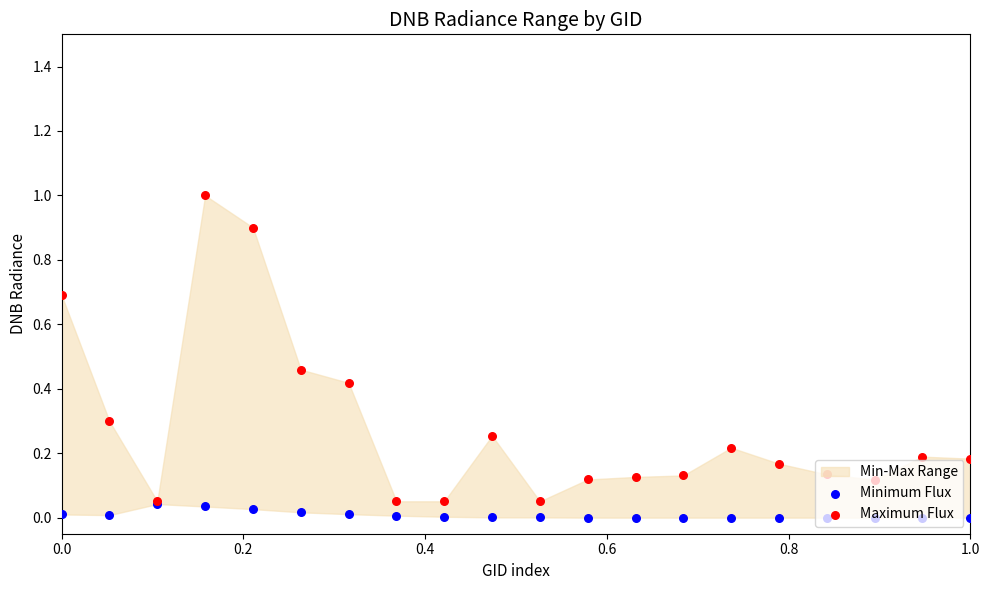

At how many categories does at least one series exceed 0?

20